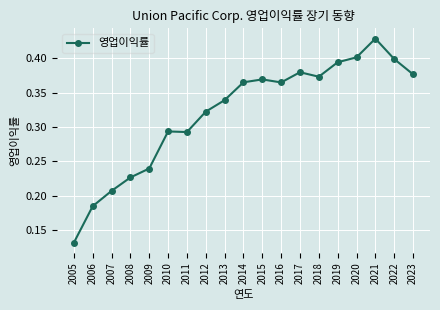

Does the chart display data point markers on the line(s)?

Yes